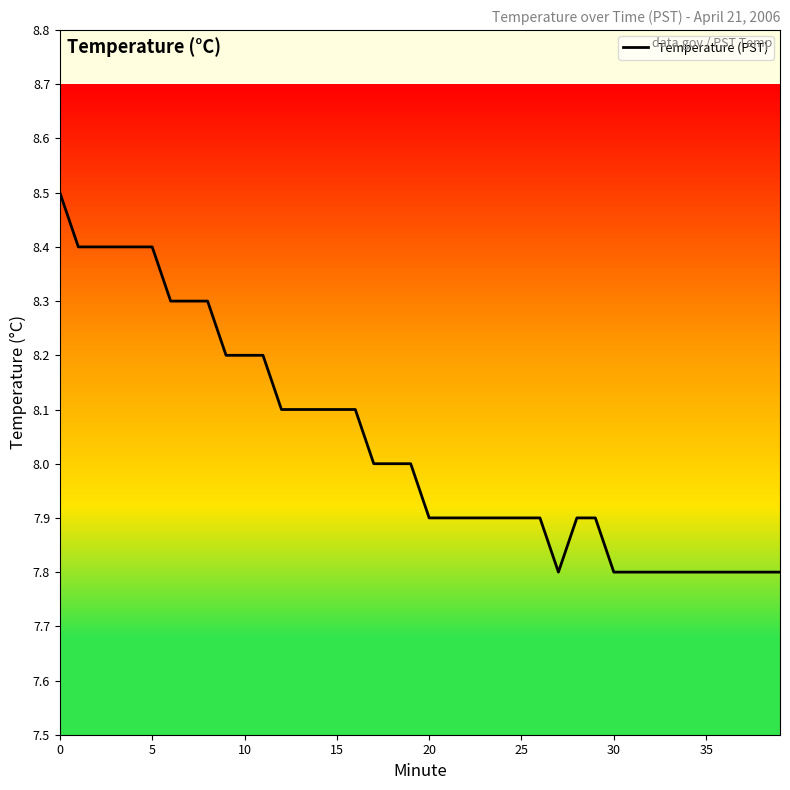

What is the greatest value displayed?

8.5